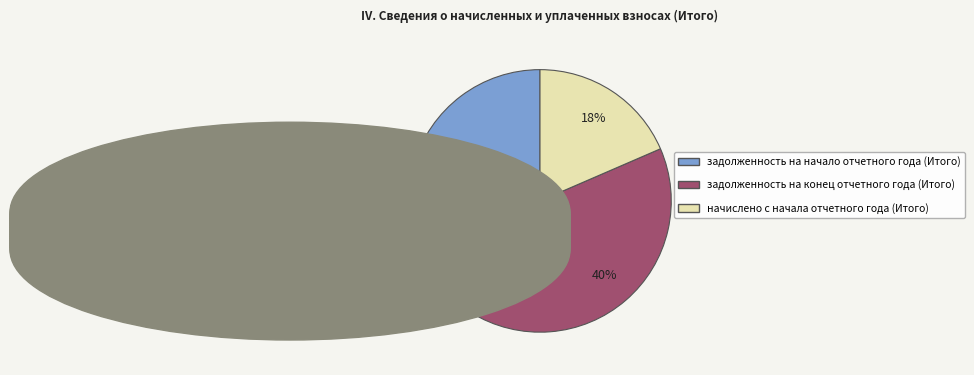

What is the ratio of the value at задолженность на конец отчетного года (Итого) to the value at задолженность на начало отчетного года (Итого)?

1.0